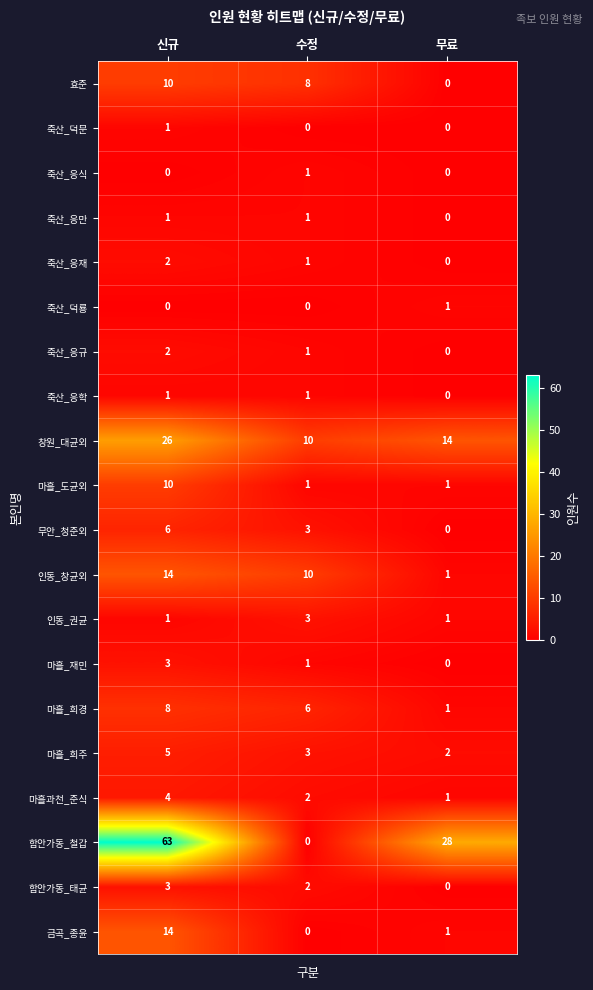

What is the sum of the 함안가동_철갑 values at 수정 and 신규?

63